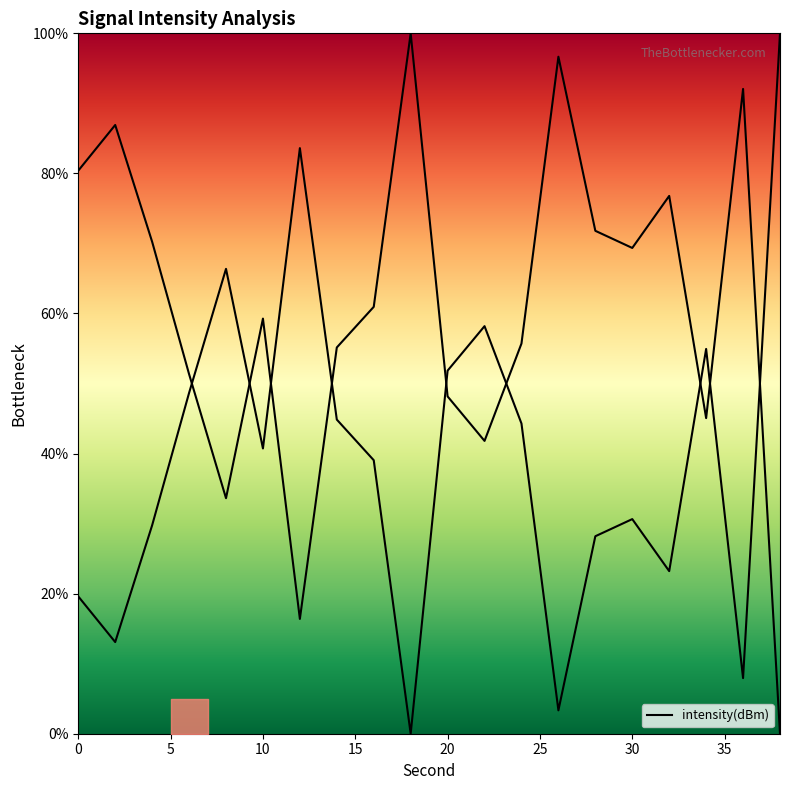

Count the number of data series in this chart.

1